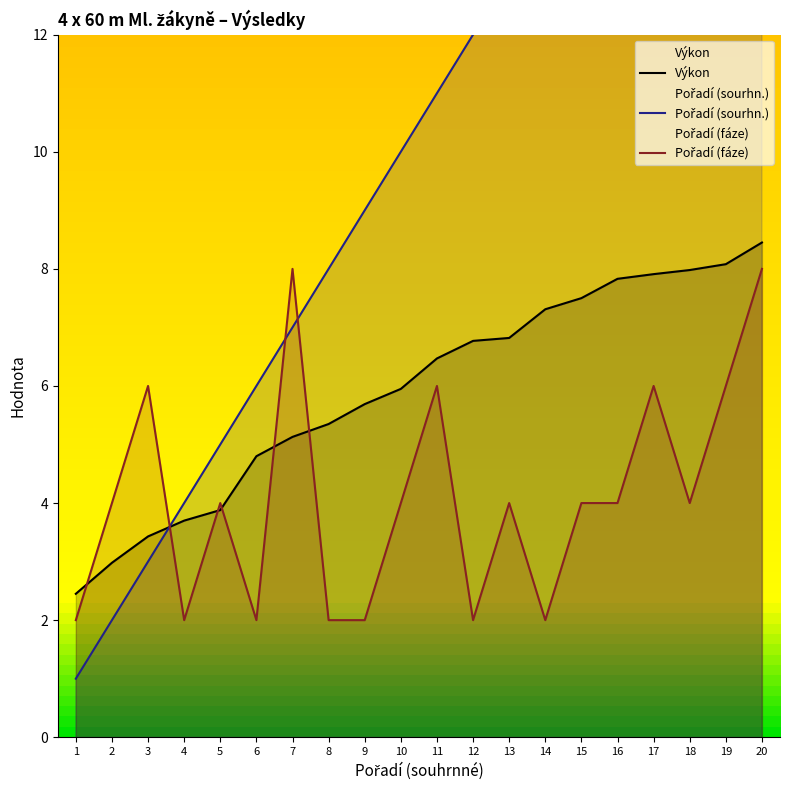

What is the average value of the Výkon series?

5.9